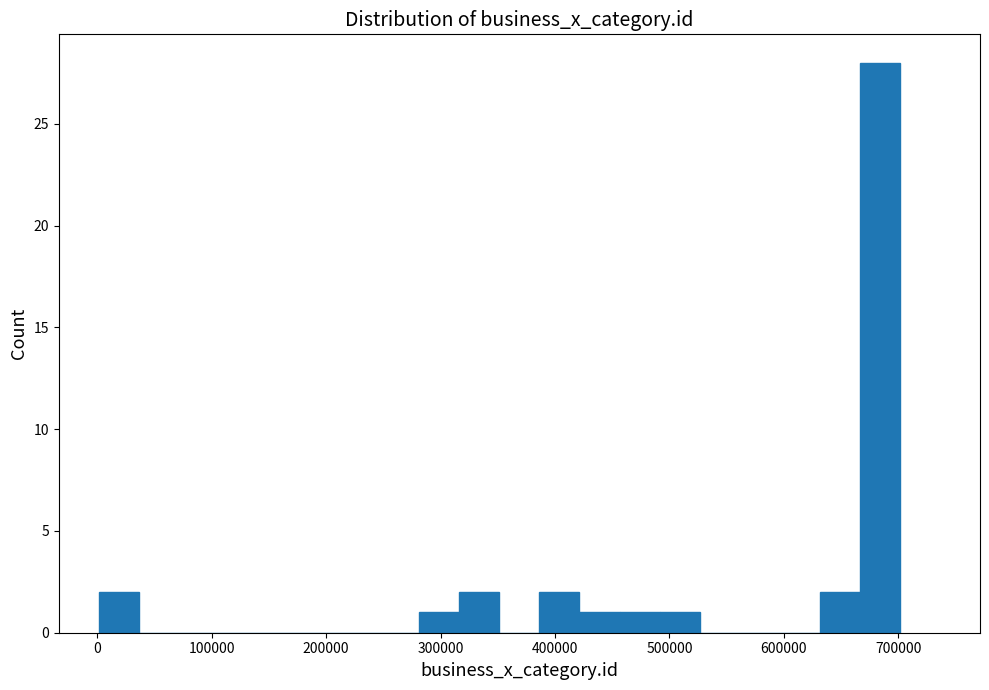

Around what value on the x-axis is the tallest bar? Give the approximate position of its centre, as read against the axis.

680000